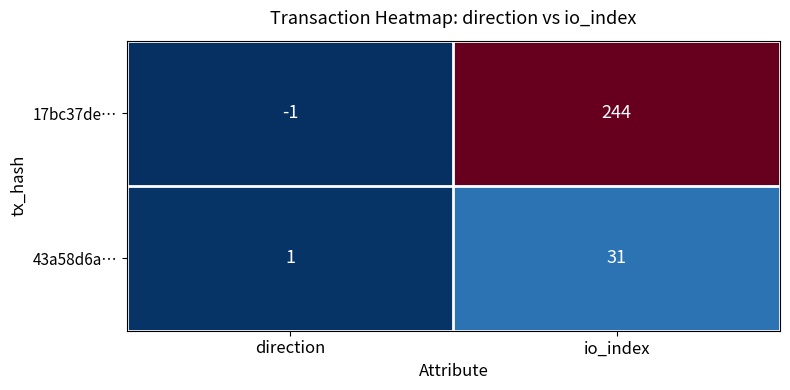

What is the total value across all series at io_index?

275